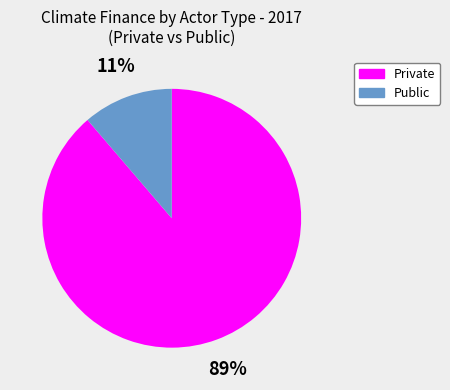

Rank the categories by value from highest to lowest.

Private, Public